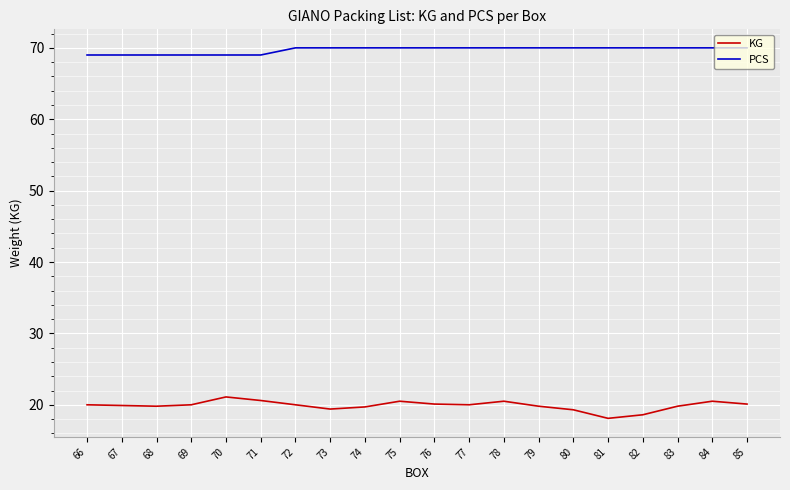

Which category has the lowest value across all series?

81